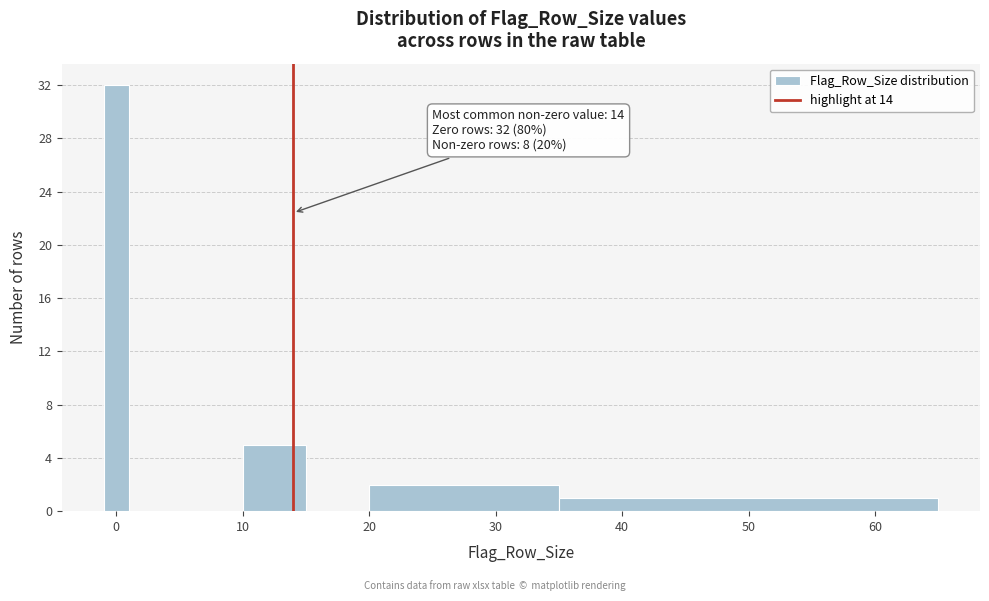

Around what value on the x-axis is the tallest bar? Give the approximate position of its centre, as read against the axis.

0